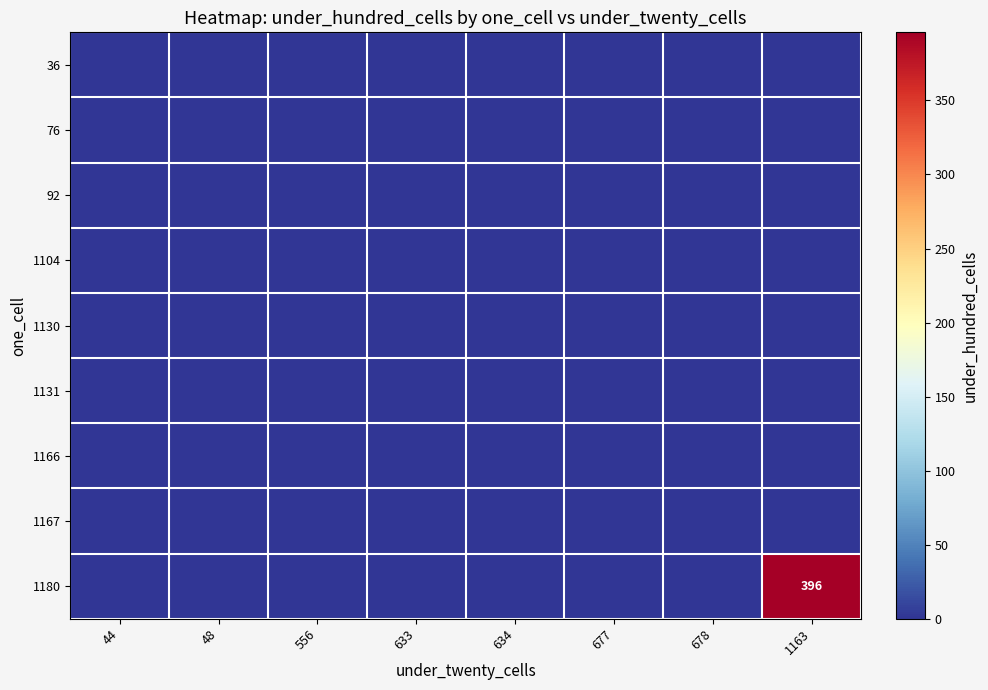

At which label is 76 closest to 0?

44